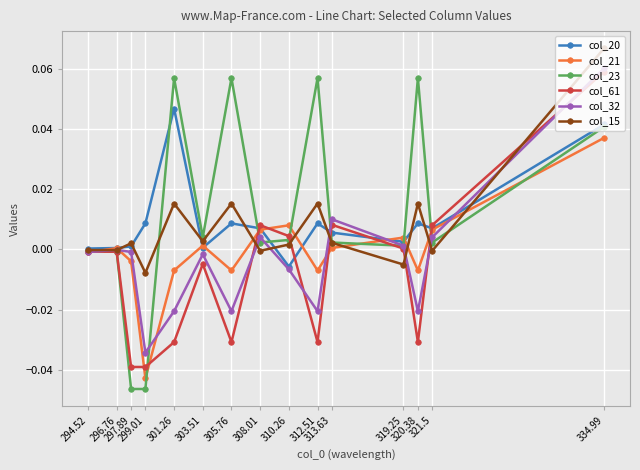

List the labels in order of col_21 value, largest first.

334.99, 310.26, 308.01, 321.5, 319.25, 303.51, 313.63, 296.76, 294.52, 297.89, 301.26, 305.76, 312.51, 320.38, 299.01